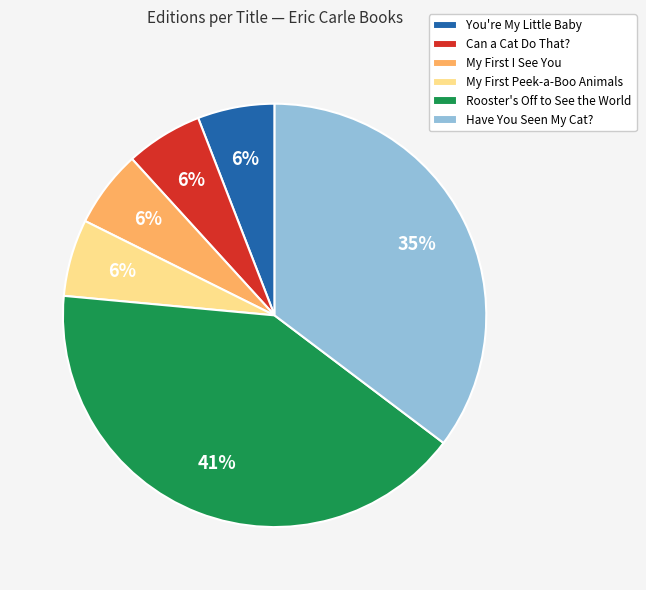

What percentage is the Have You Seen My Cat? slice, to the nearest percent?

35%